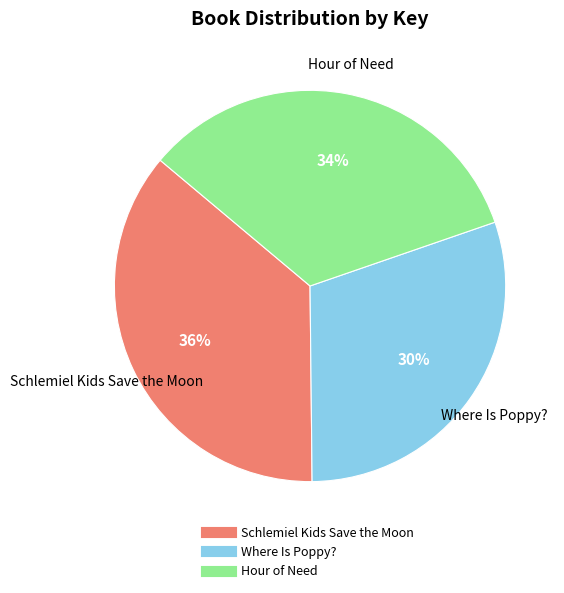

Rank the categories by value from highest to lowest.

Schlemiel Kids Save the Moon, Hour of Need, Where Is Poppy?